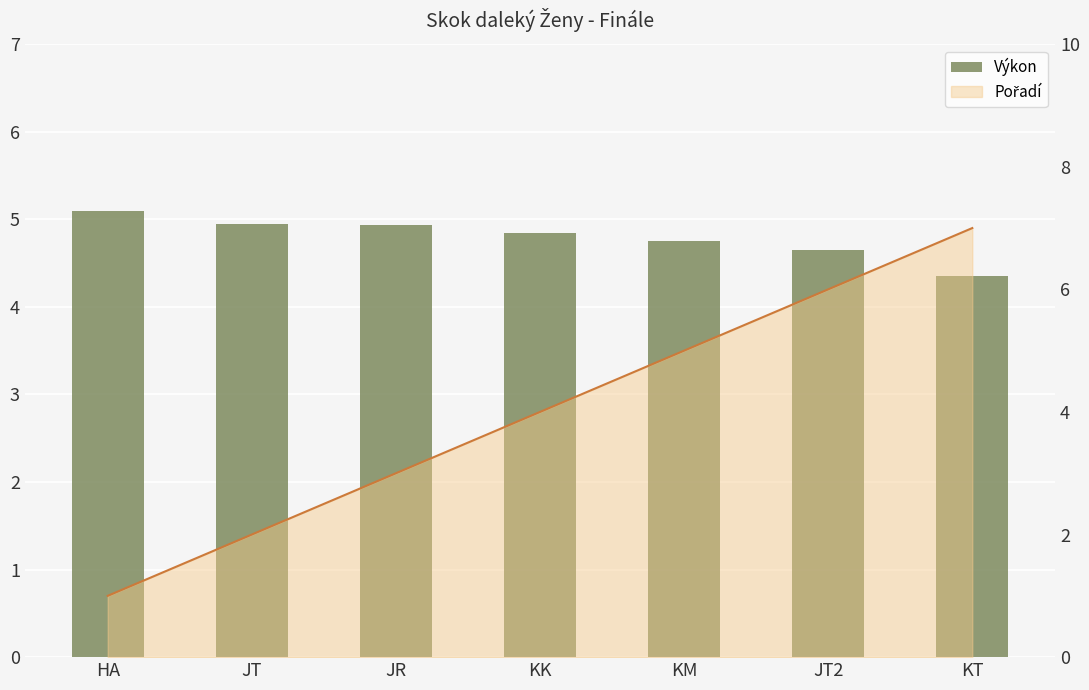

What is the difference between the maximum and minimum values in the Výkon series?

0.8